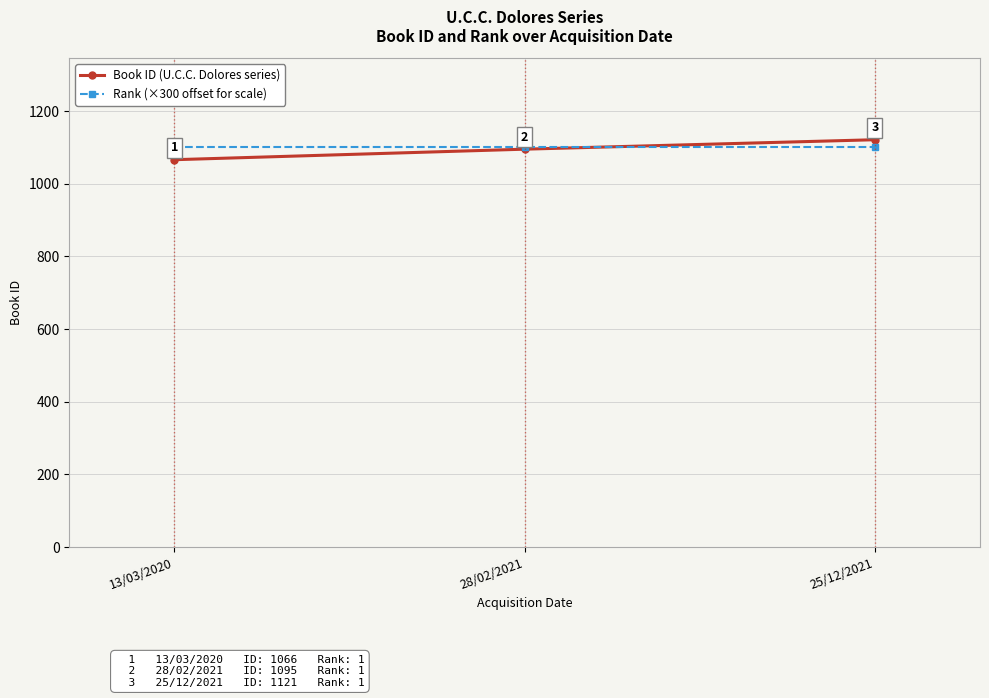

List the labels in order of Book ID (U.C.C. Dolores series) value, smallest first.

13/03/2020, 28/02/2021, 25/12/2021